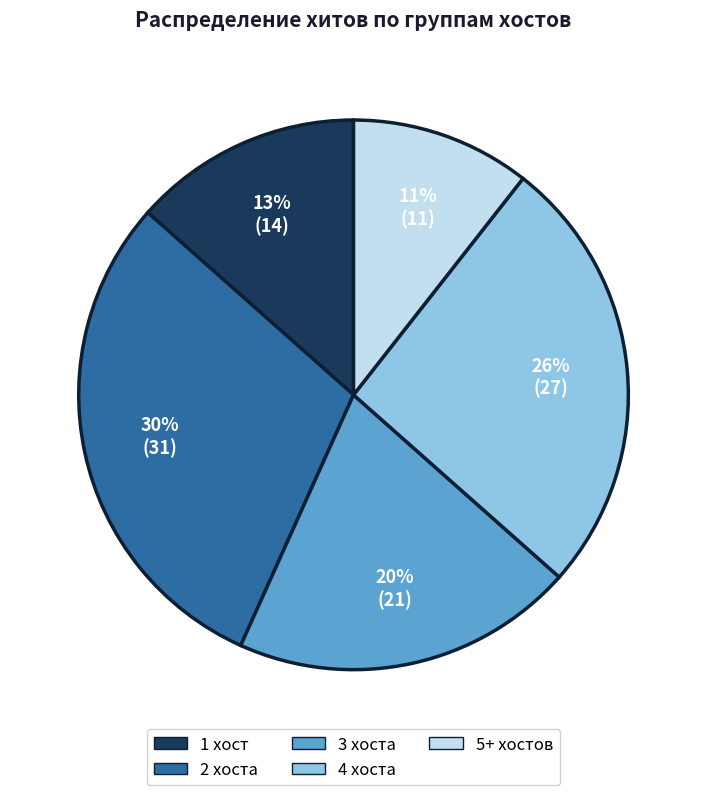

To the nearest percent, what is the difference between the largest and smallest slice percentages?

19%